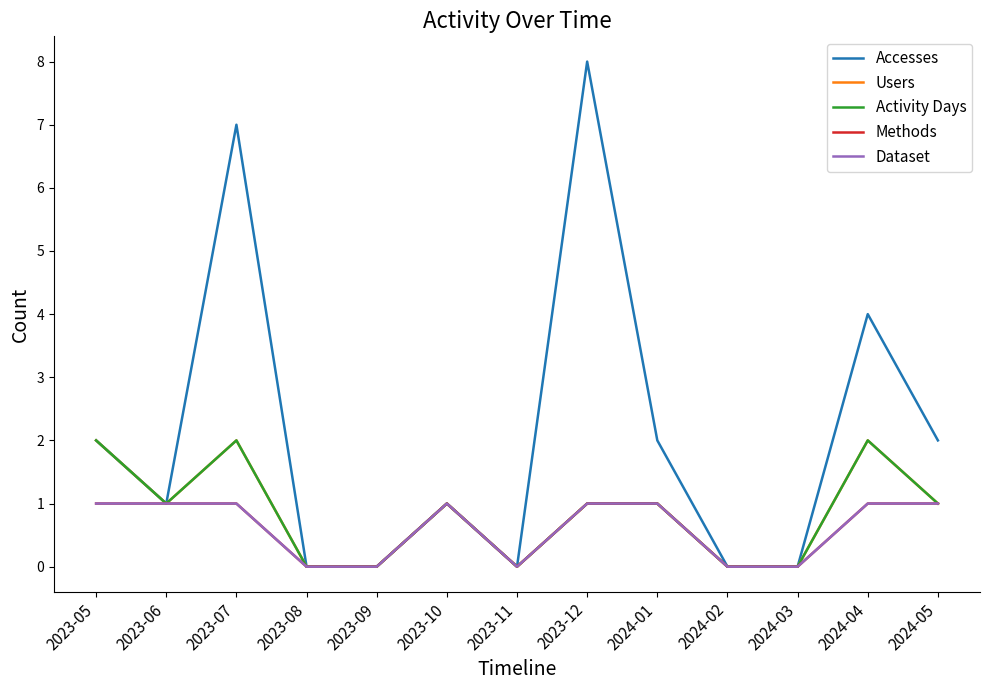

Does the chart have visible grid lines?

No